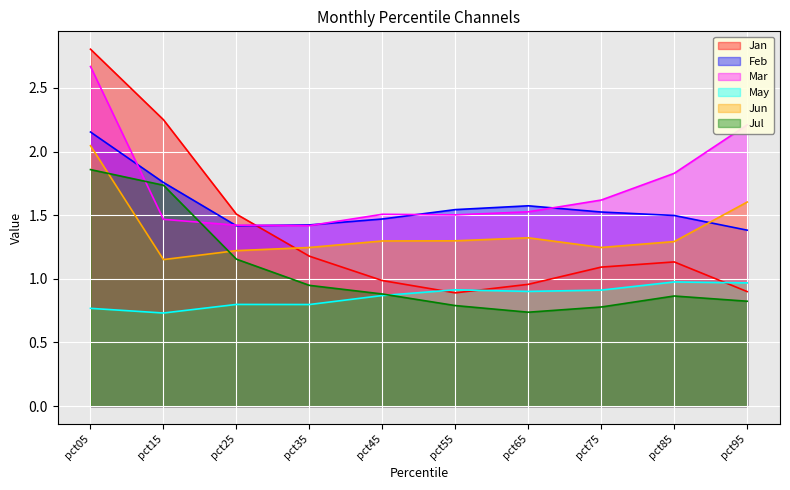

At which category does the chart reach its peak across all series?

pct05